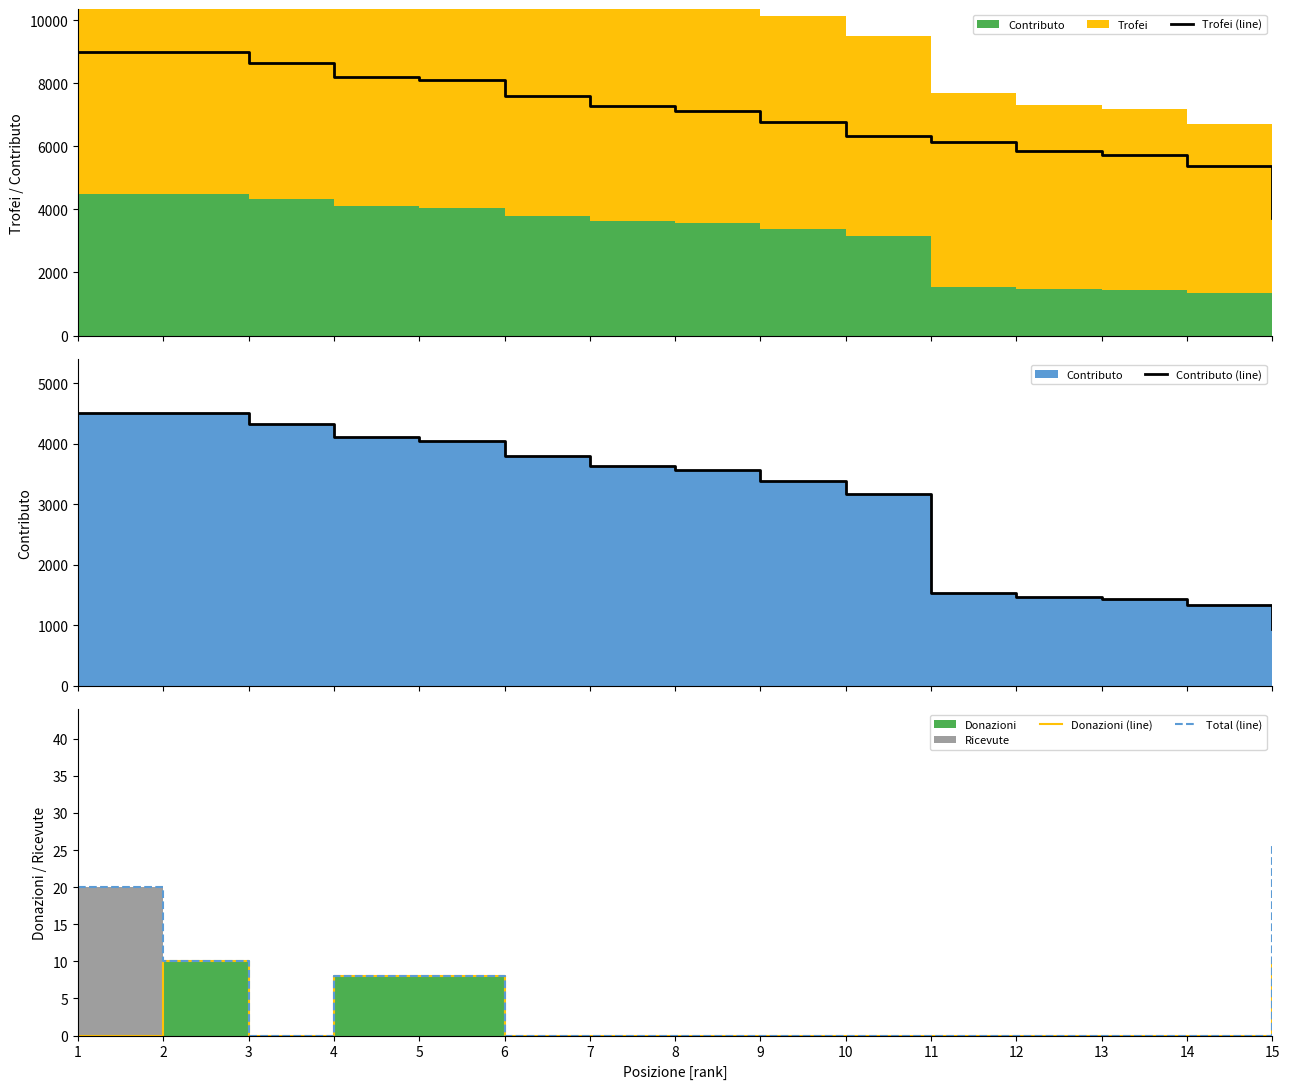

Reading right to left, transcribe all the data shown in this chart.

Trofei (line): 3731	5360	5737	5837	6140	6340	6753	7127	7271	7585	8094	8209	8640	9000	9000
Contributo (line): 932	1340	1434	1459	1535	3170	3376	3563	3635	3792	4047	4104	4320	4500	4500
Donazioni (line): 10	0	0	0	0	0	0	0	0	0	8	8	0	10	0
Total (line): 26	0	0	0	0	0	0	0	0	0	8	8	0	10	20